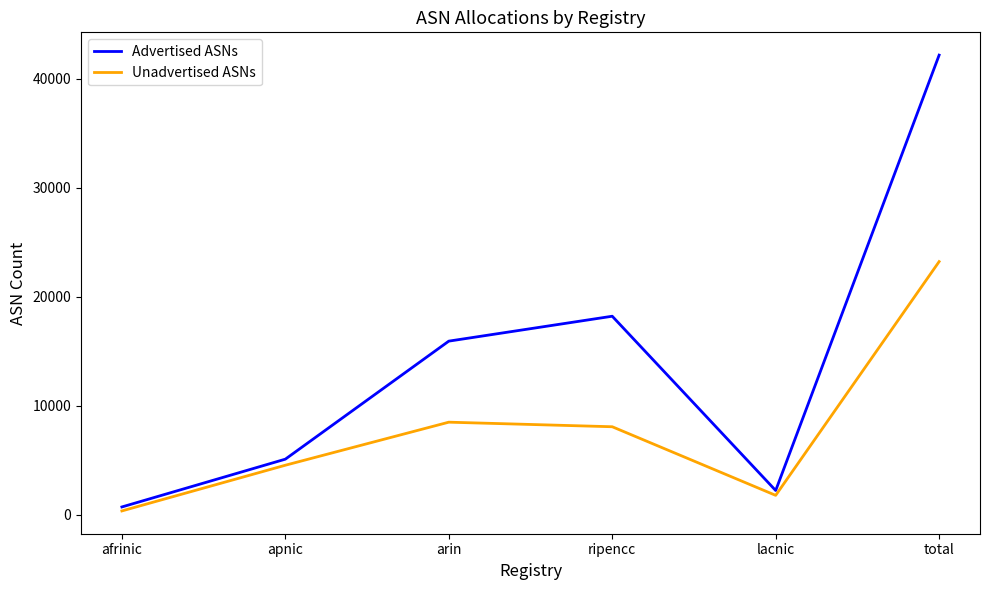

List the series in order of their overall mean, lowest first.

Unadvertised ASNs, Advertised ASNs